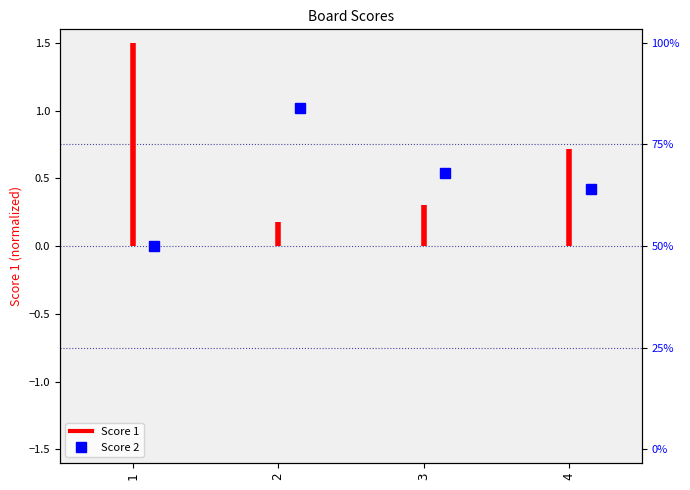

How many lines are shown in the chart?

1